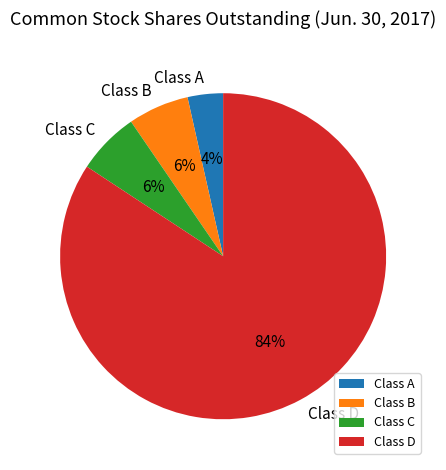

Is the sum of Class D and Class A greater than half?

Yes